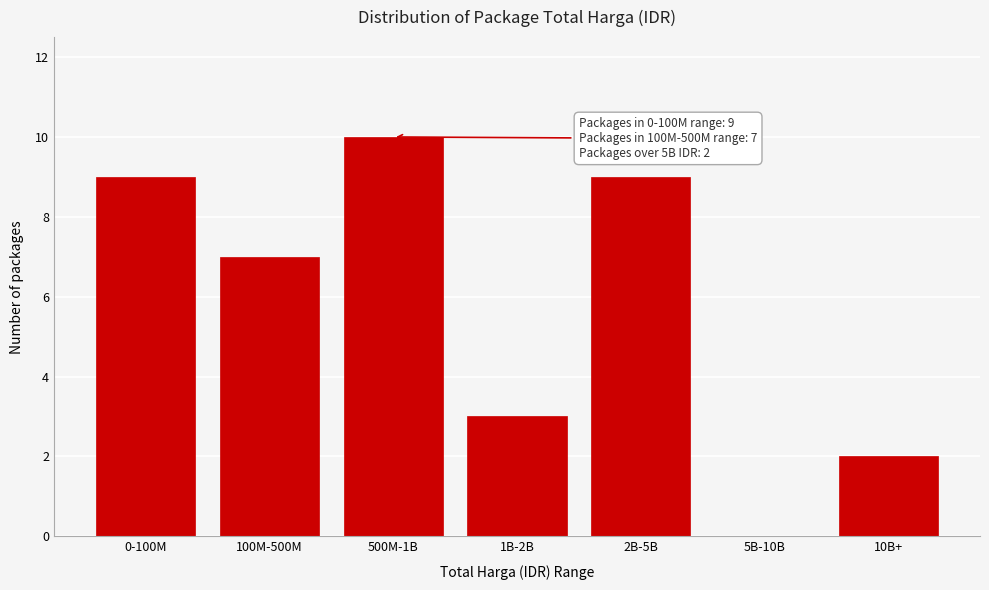

Reading left to right, transcribe all the data shown in this chart.

0-100M=9	100M-500M=7	500M-1B=10	1B-2B=3	2B-5B=9	5B-10B=0	10B+=2